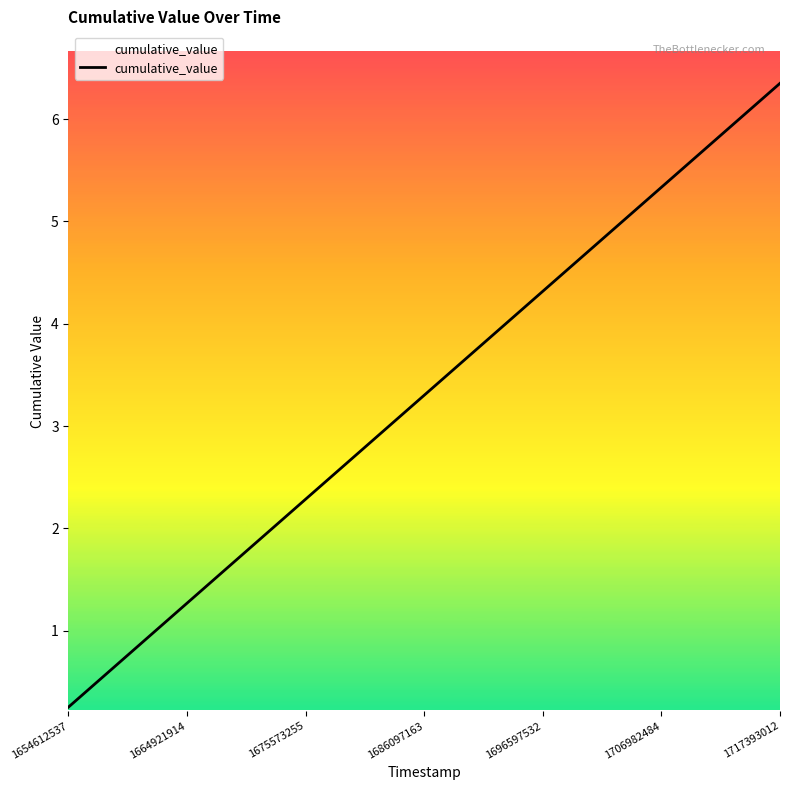

What is the minimum value shown in the chart?

0.3